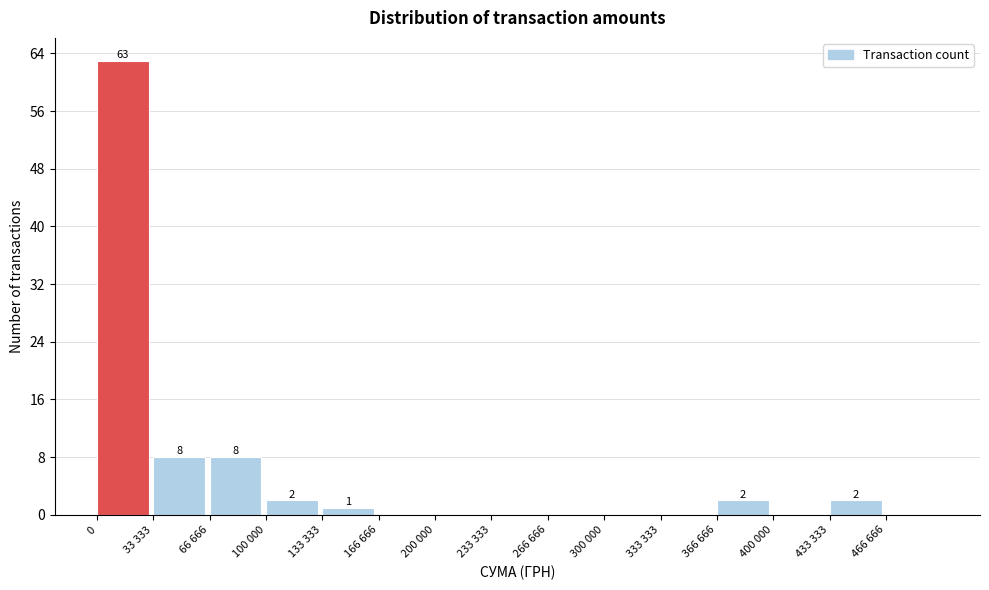

Reading right to left, extract all data points from this chart.

466 666=0	433 333=2	400 000=0	366 666=2	333 333=0	300 000=0	266 666=0	233 333=0	200 000=0	166 666=0	133 333=1	100 000=2	66 666=8	33 333=8	0=63